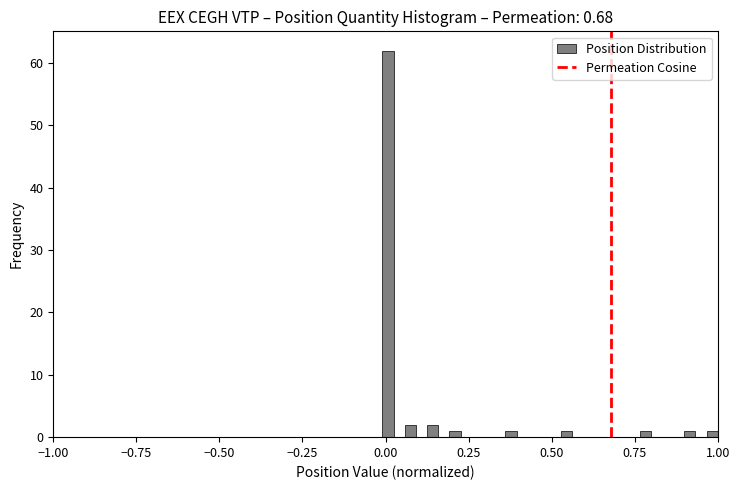

Read against the x-axis, roughly where is the centre of the tallest bar?

0.00